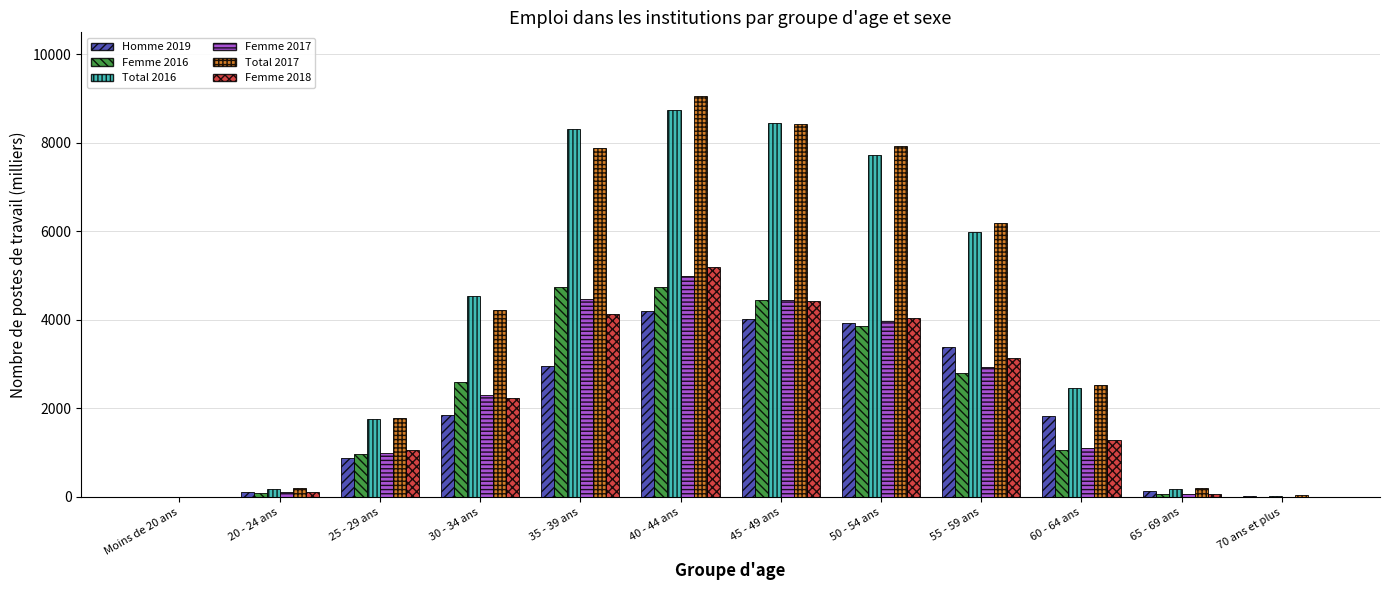

What is the sum of all Femme 2017 values?

25379.9